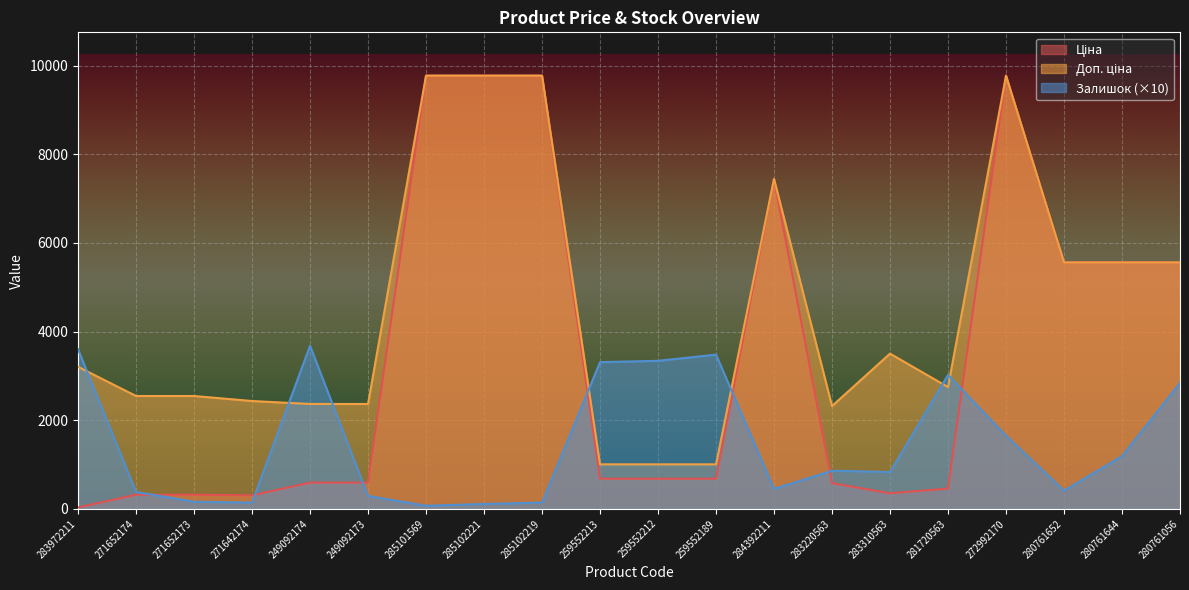

What is the label of the 4th point from the right?

272992170